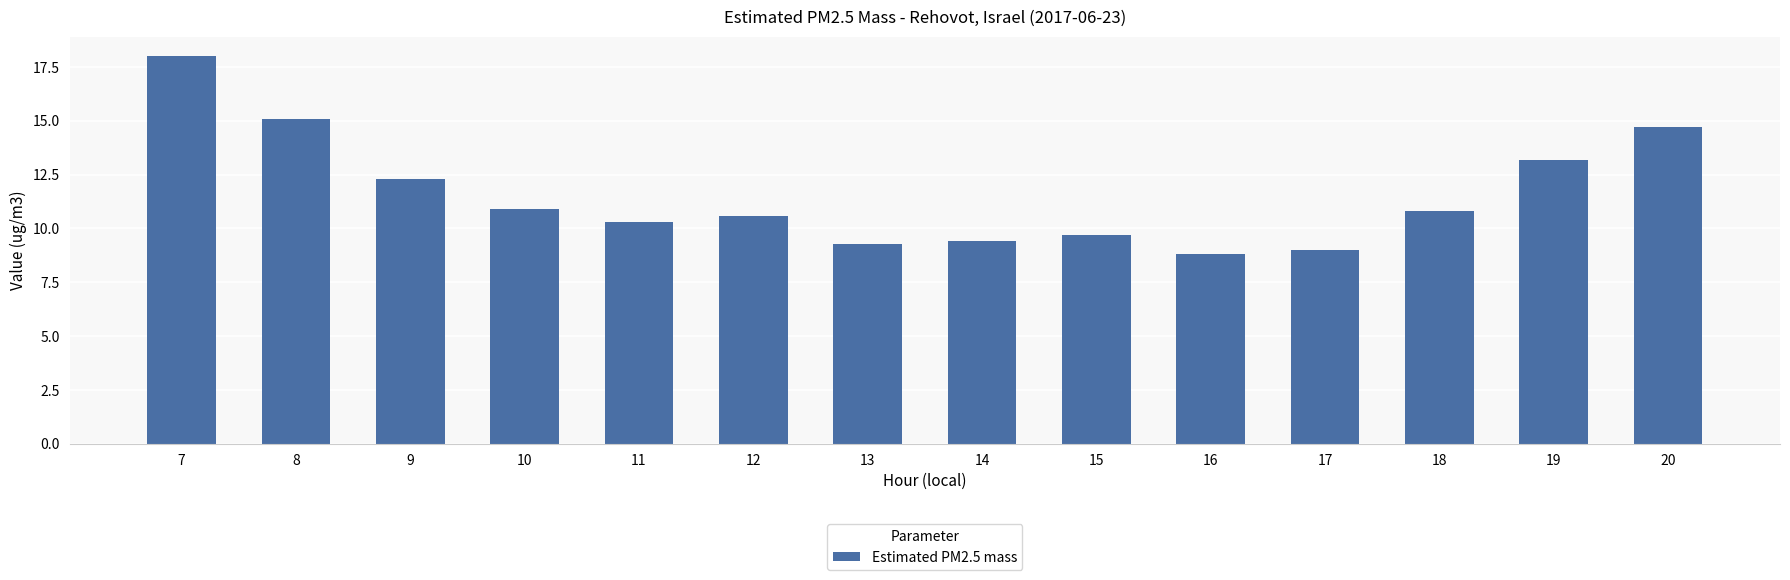

How many values exceed 10?

9